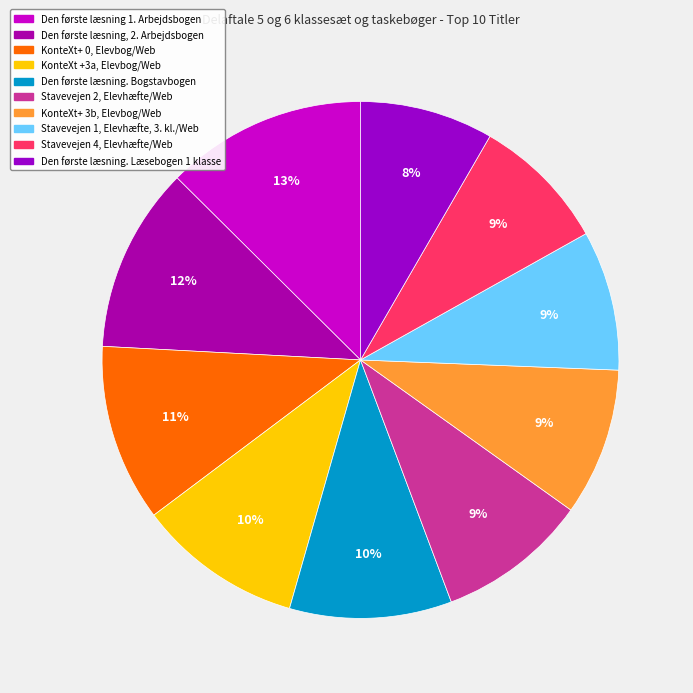

What is the largest slice in the pie chart?

Den første læsning 1. Arbejdsbogen